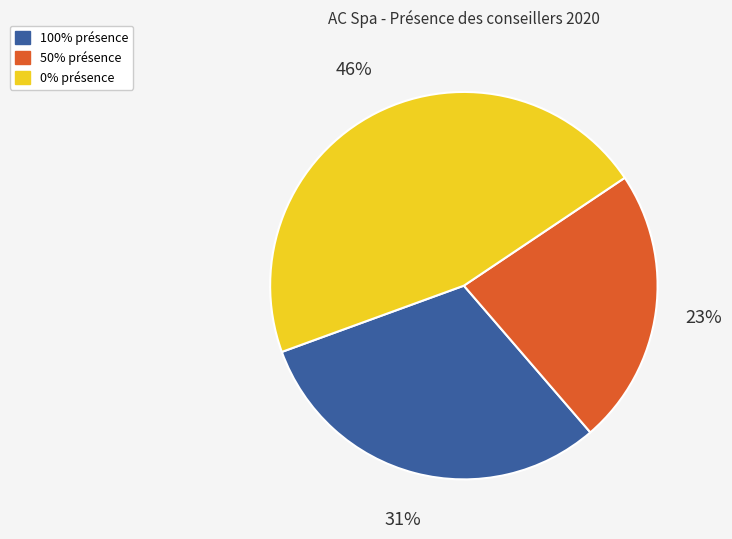

To the nearest percent, what is the difference between the largest and smallest slice percentages?

23%